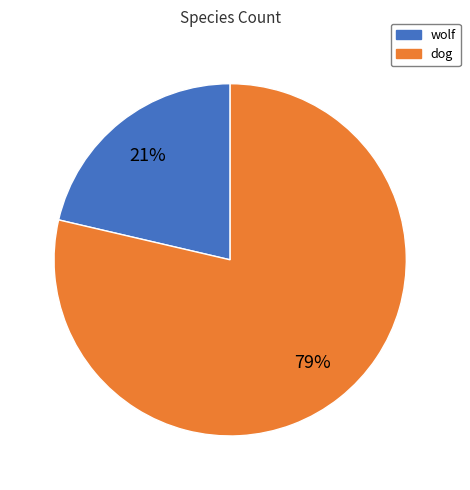

How many segments does this pie chart have?

2